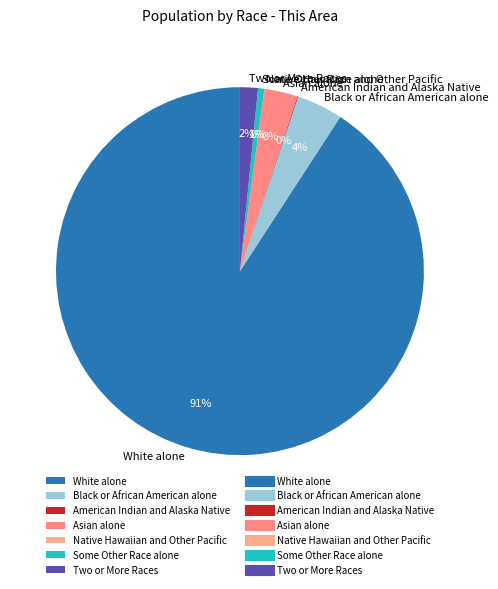

Between Some Other Race alone and Two or More Races, which is larger?

Two or More Races